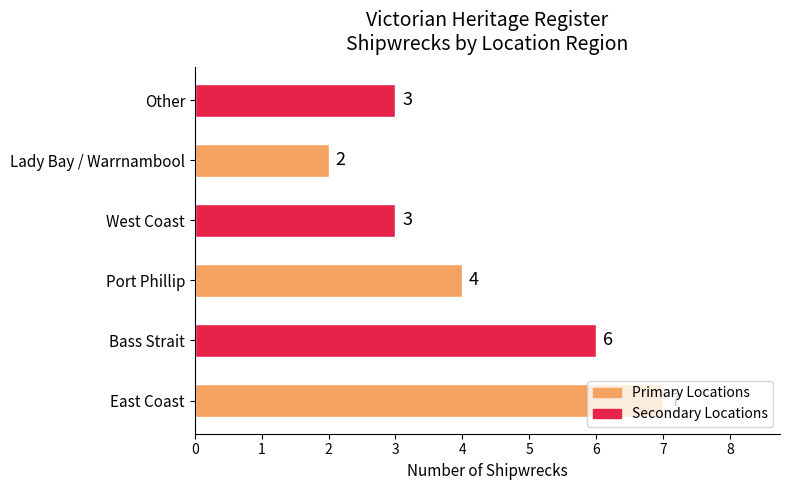

What is the sum of all values?

25